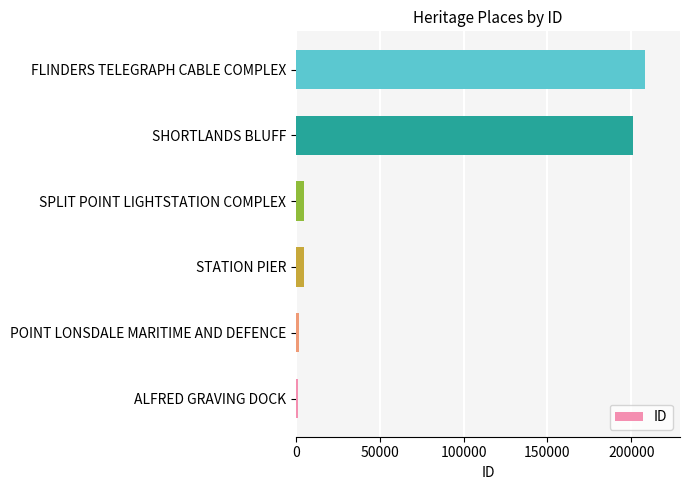

The chart shows a value of 200972 at SHORTLANDS BLUFF. True or false?

True